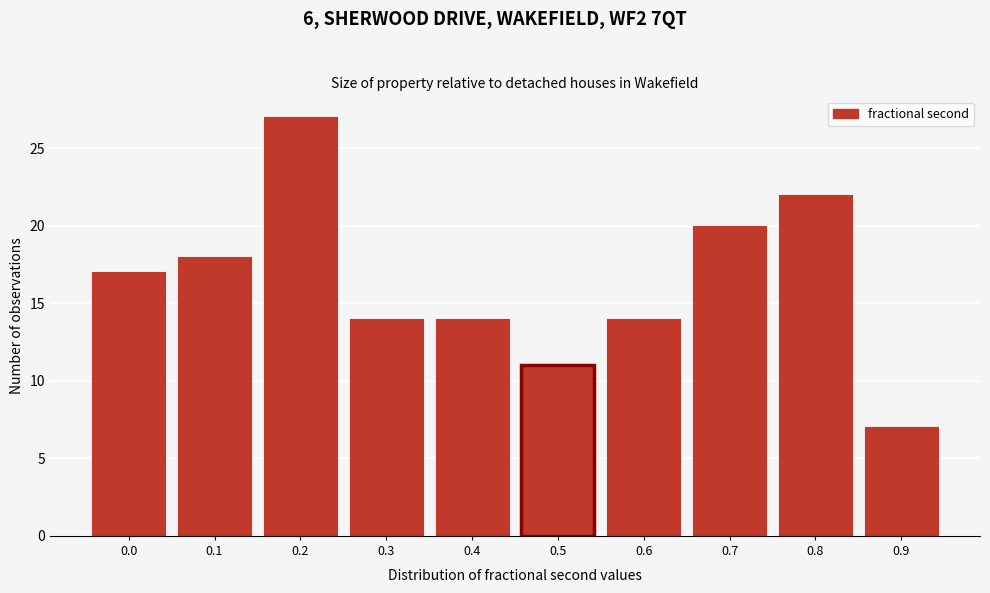

Reading right to left, list all the values displayed in this chart.

0.9=7	0.8=22	0.7=20	0.6=14	0.5=11	0.4=14	0.3=14	0.2=27	0.1=18	0.0=17